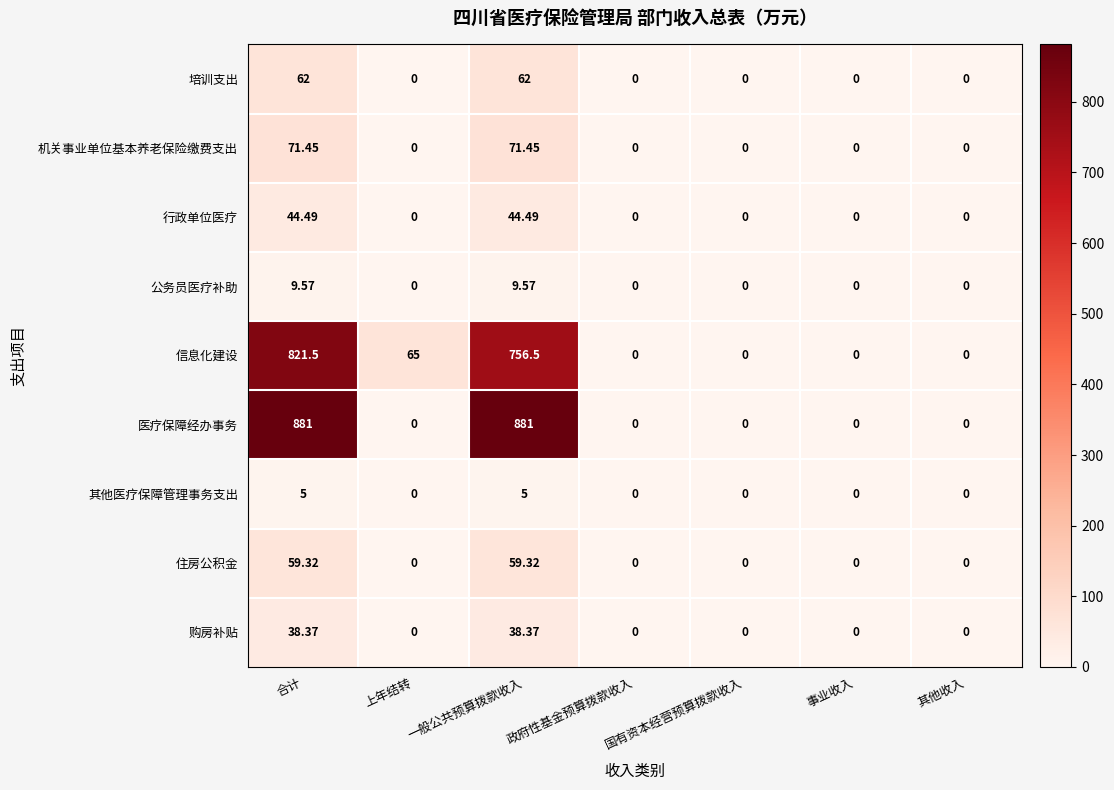

Which series has the largest total across all categories?

医疗保障经办事务